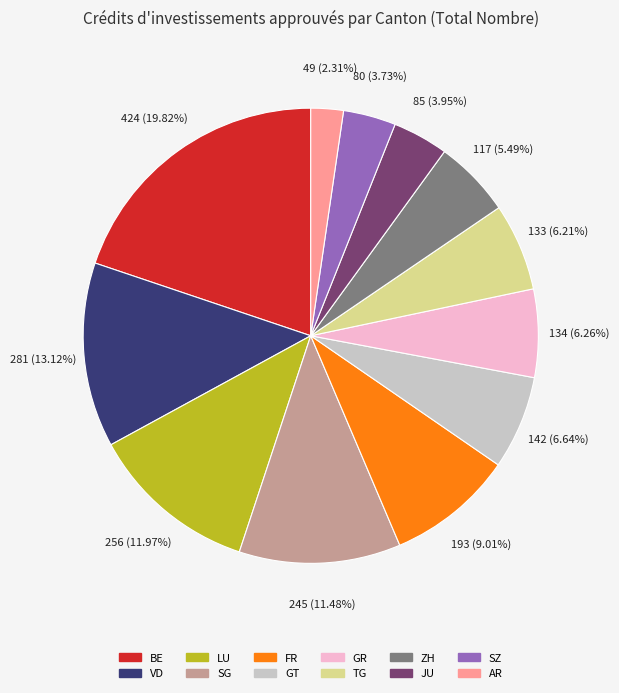

Does any single category account for the majority?

No